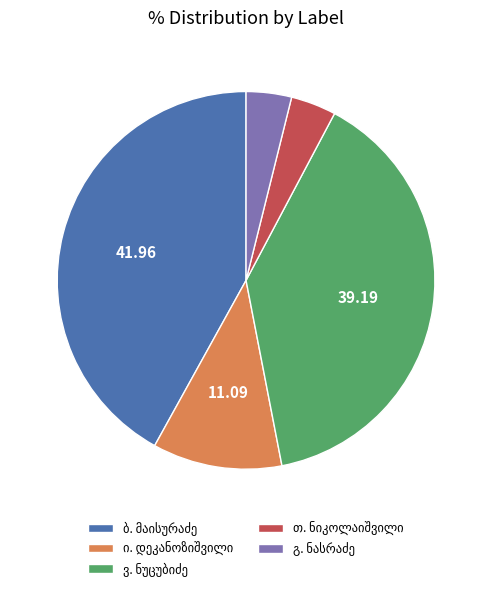

Does any single category account for the majority?

No